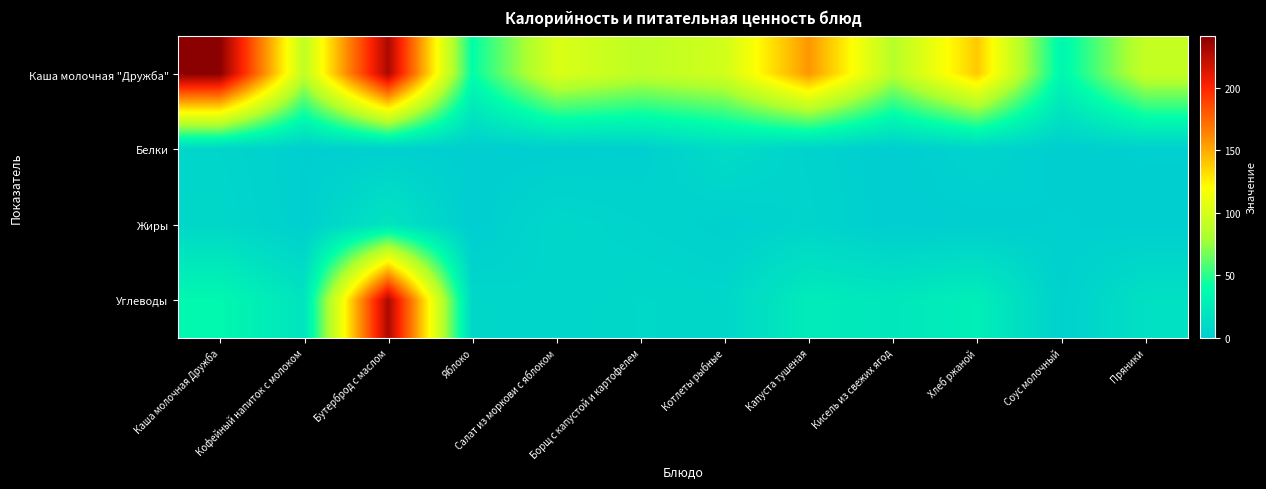

Rank the series at Бутерброд с маслом from lowest to highest value.

Белки, Жиры, Каша молочная "Дружба", Углеводы